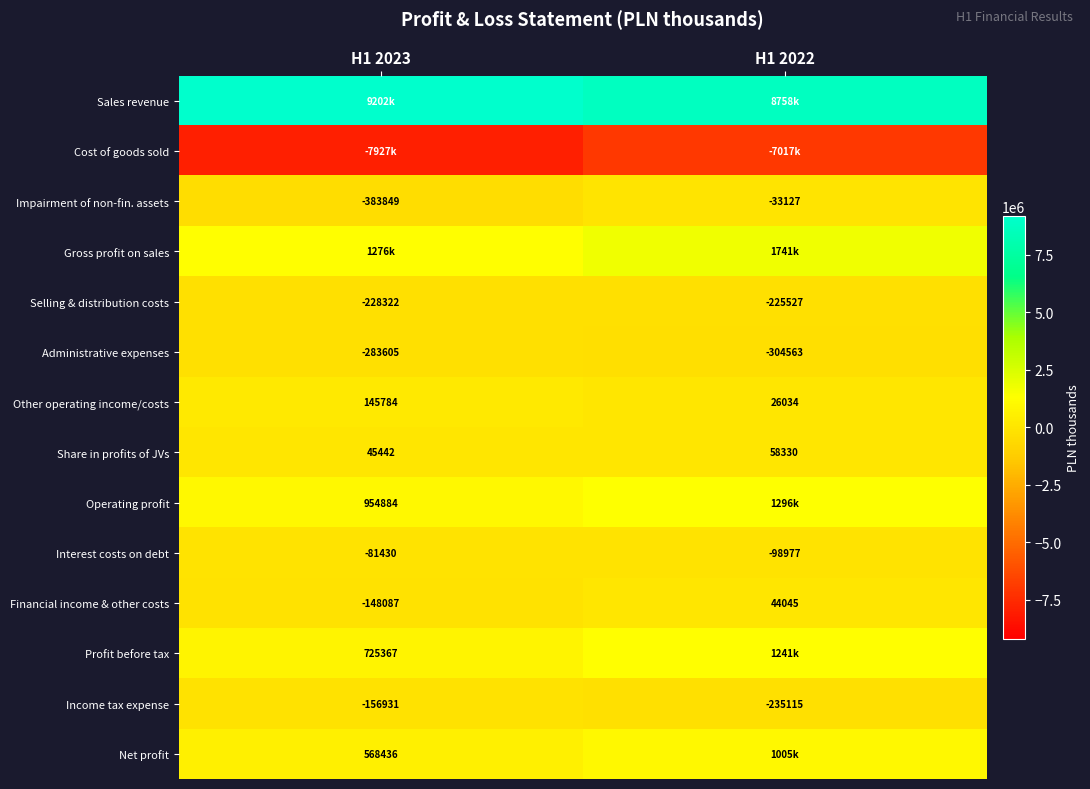

The value of Net profit at H1 2023 is 568436. True or false?

True